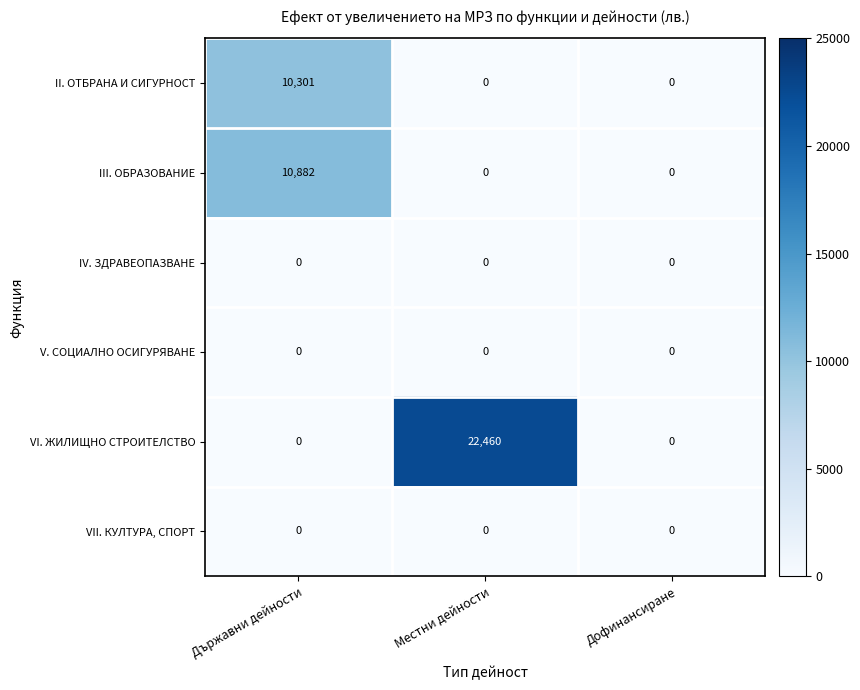

Which series has the widest spread of values?

VI. ЖИЛИЩНО СТРОИТЕЛСТВО